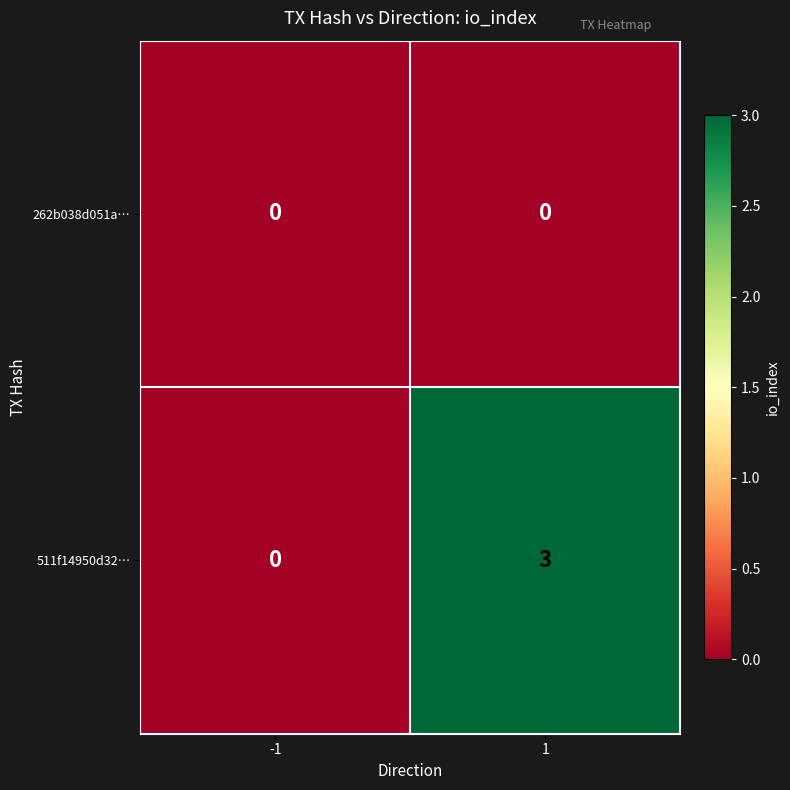

Which series has the widest spread of values?

511f14950d32…